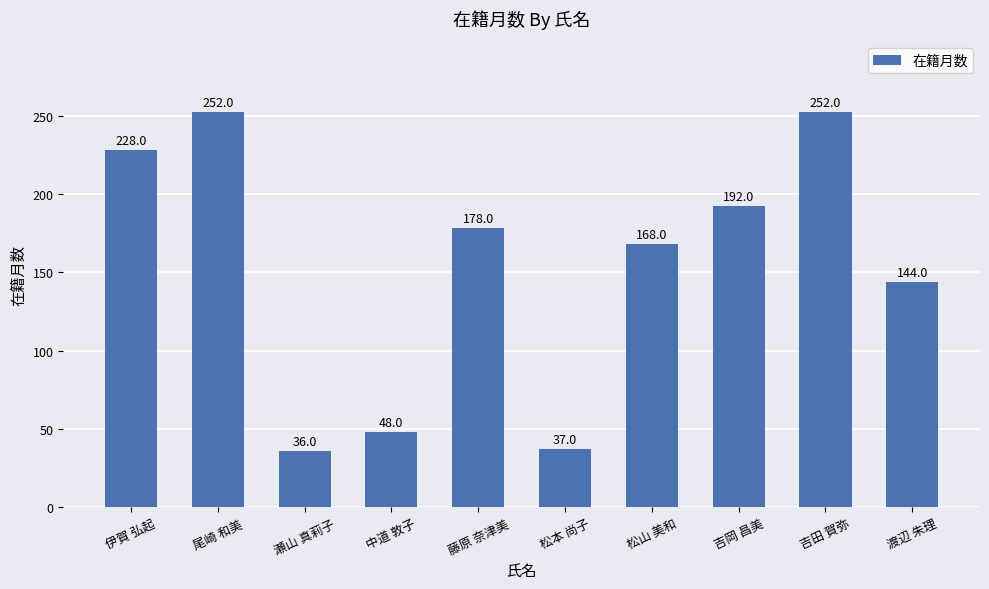

Reading right to left, what are all the values shown in this chart?

渡辺 朱理=144	吉田 賀弥=252	吉岡 昌美=192	松山 美和=168	松本 尚子=37	藤原 奈津美=178	中道 敦子=48	瀬山 真莉子=36	尾崎 和美=252	伊賀 弘起=228